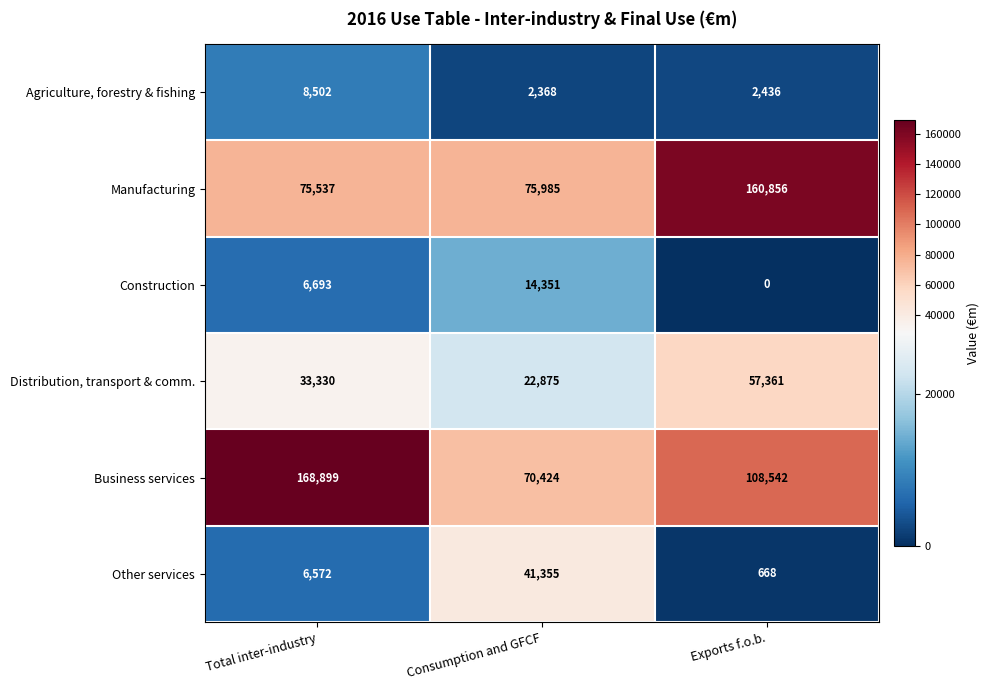

Is it true that Construction equals 19426 at Consumption and GFCF?

False